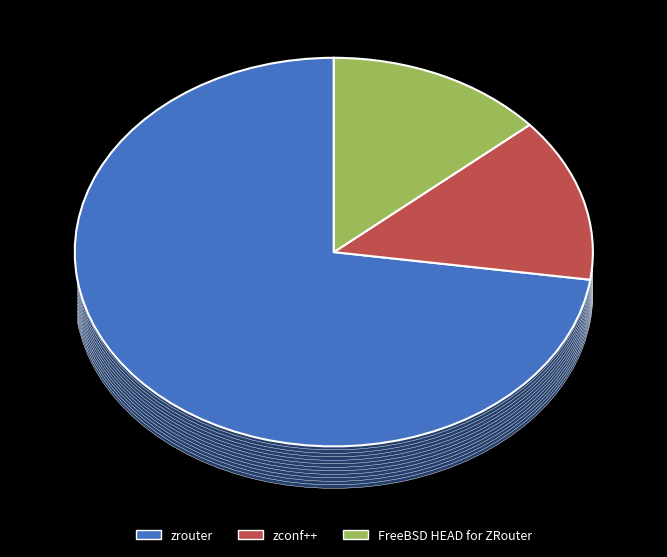

Is it true that FreeBSD HEAD for ZRouter is 1% of the pie?

False